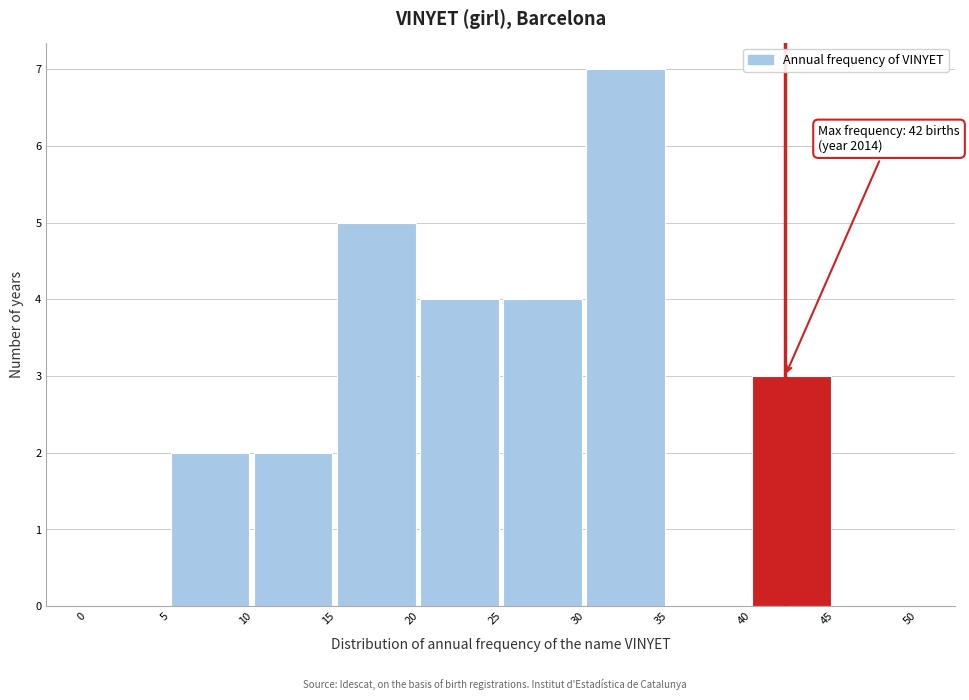

Which range on the x-axis has the tallest bar?

30 to 35